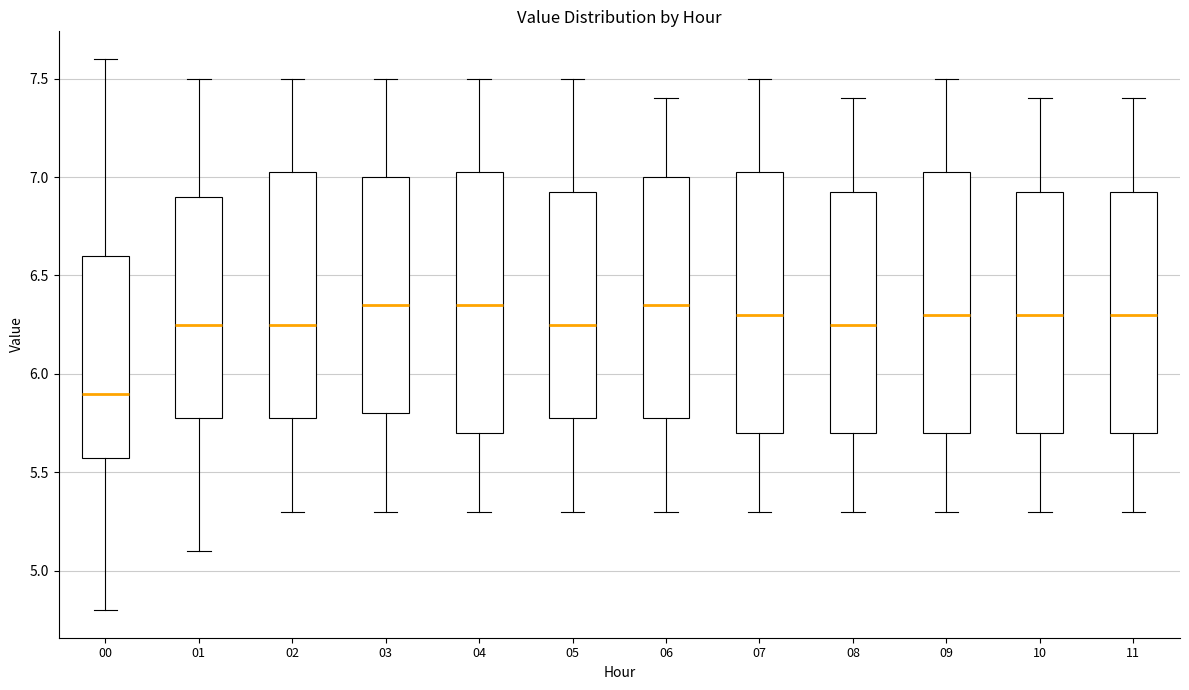

Reading left to right, read every box against the y-axis: the position of its median line, the range the box covers, and the ends of its whiskers. The values are not printed on the chart, so give them approximately, as read against the axis.

00: median 5.90, box 5.60 to 6.60, whiskers 4.80 to 7.60
01: median 6.25, box 5.80 to 6.90, whiskers 5.10 to 7.50
02: median 6.25, box 5.80 to 7.05, whiskers 5.30 to 7.50
03: median 6.35, box 5.80 to 7.00, whiskers 5.30 to 7.50
04: median 6.35, box 5.70 to 7.05, whiskers 5.30 to 7.50
05: median 6.25, box 5.80 to 6.95, whiskers 5.30 to 7.50
06: median 6.35, box 5.80 to 7.00, whiskers 5.30 to 7.40
07: median 6.30, box 5.70 to 7.05, whiskers 5.30 to 7.50
08: median 6.25, box 5.70 to 6.95, whiskers 5.30 to 7.40
09: median 6.30, box 5.70 to 7.05, whiskers 5.30 to 7.50
10: median 6.30, box 5.70 to 6.95, whiskers 5.30 to 7.40
11: median 6.30, box 5.70 to 6.95, whiskers 5.30 to 7.40